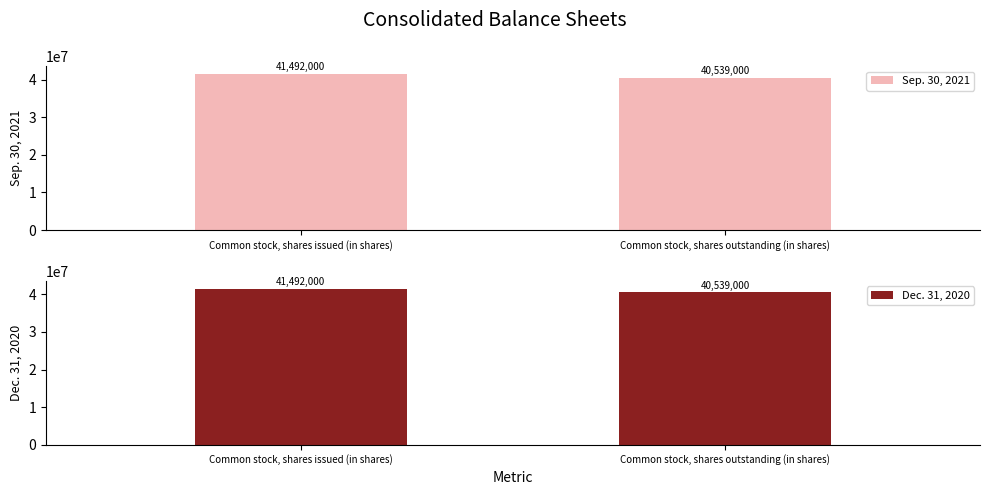

Between Common stock, shares issued (in shares) and Common stock, shares outstanding (in shares), which series saw the biggest shift?

Sep. 30, 2021